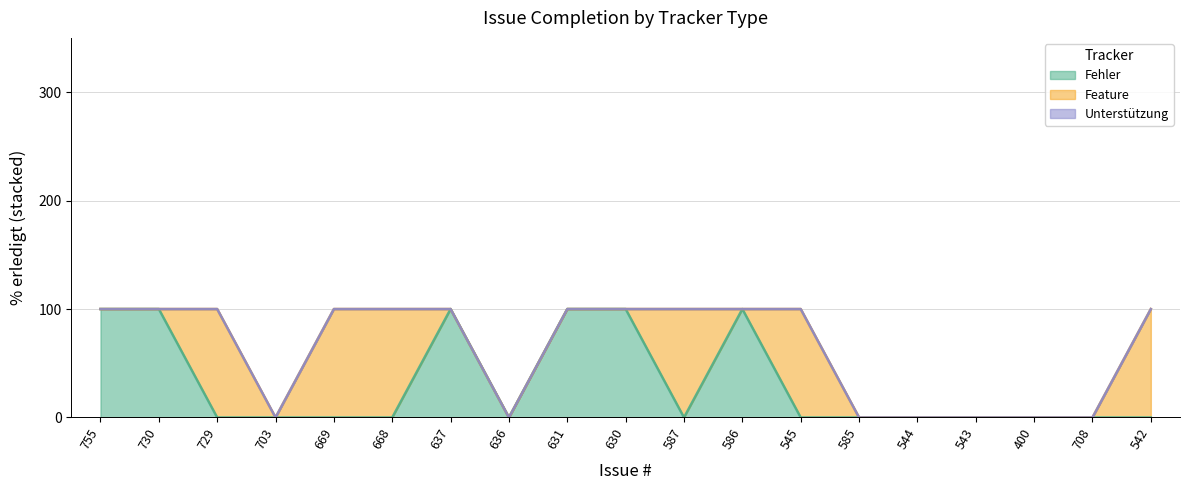

What is the sum of the values at 542 and 668?

200